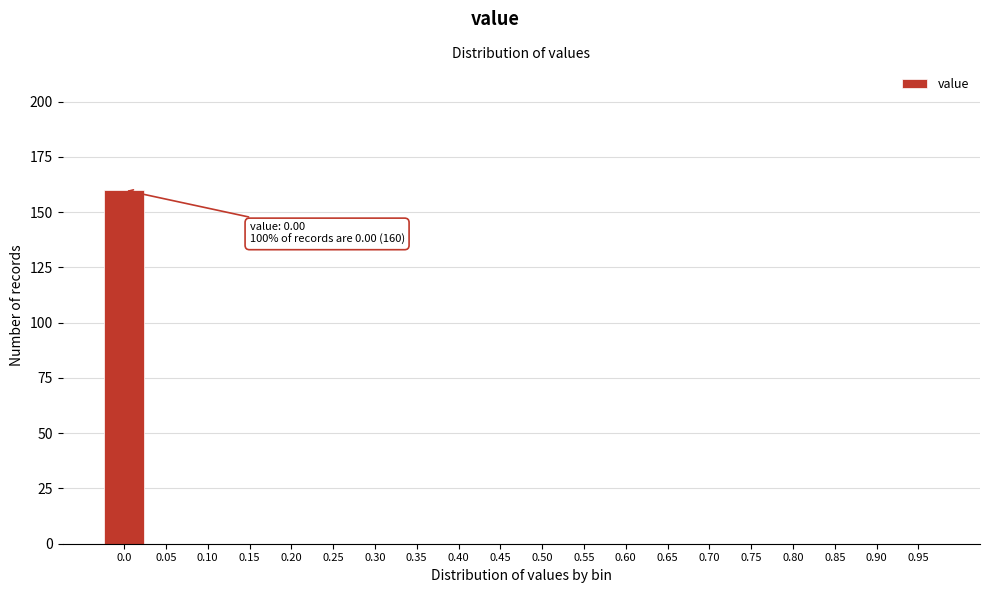

Reading left to right, extract all data points from this chart.

0.0=160	0.05=0	0.10=0	0.15=0	0.20=0	0.25=0	0.30=0	0.35=0	0.40=0	0.45=0	0.50=0	0.55=0	0.60=0	0.65=0	0.70=0	0.75=0	0.80=0	0.85=0	0.90=0	0.95=0